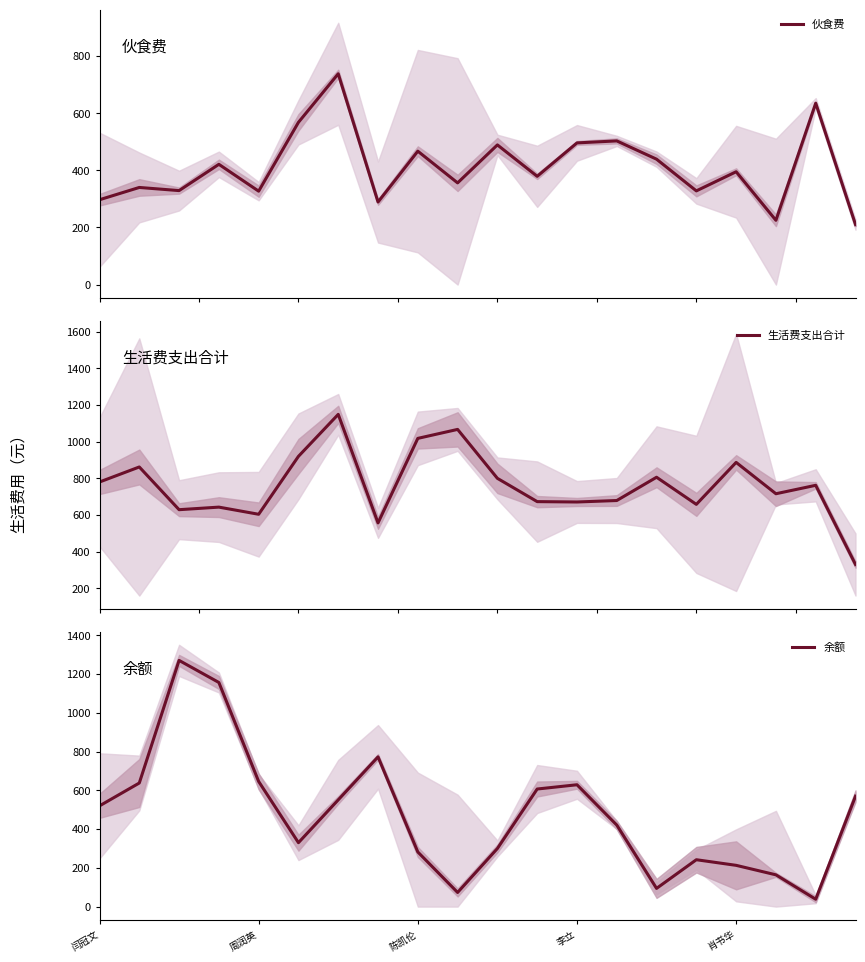

At which label does 生活费支出合计 first exceed 762?

闫冠文